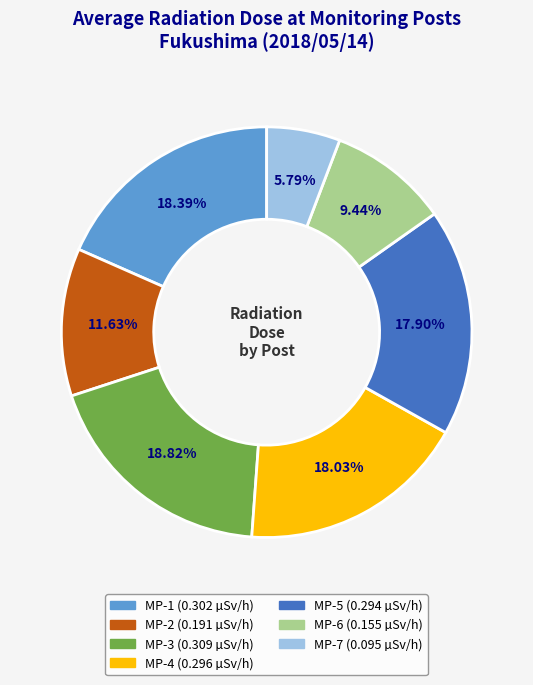

Which has a higher value, MP-5 or MP-3?

MP-3